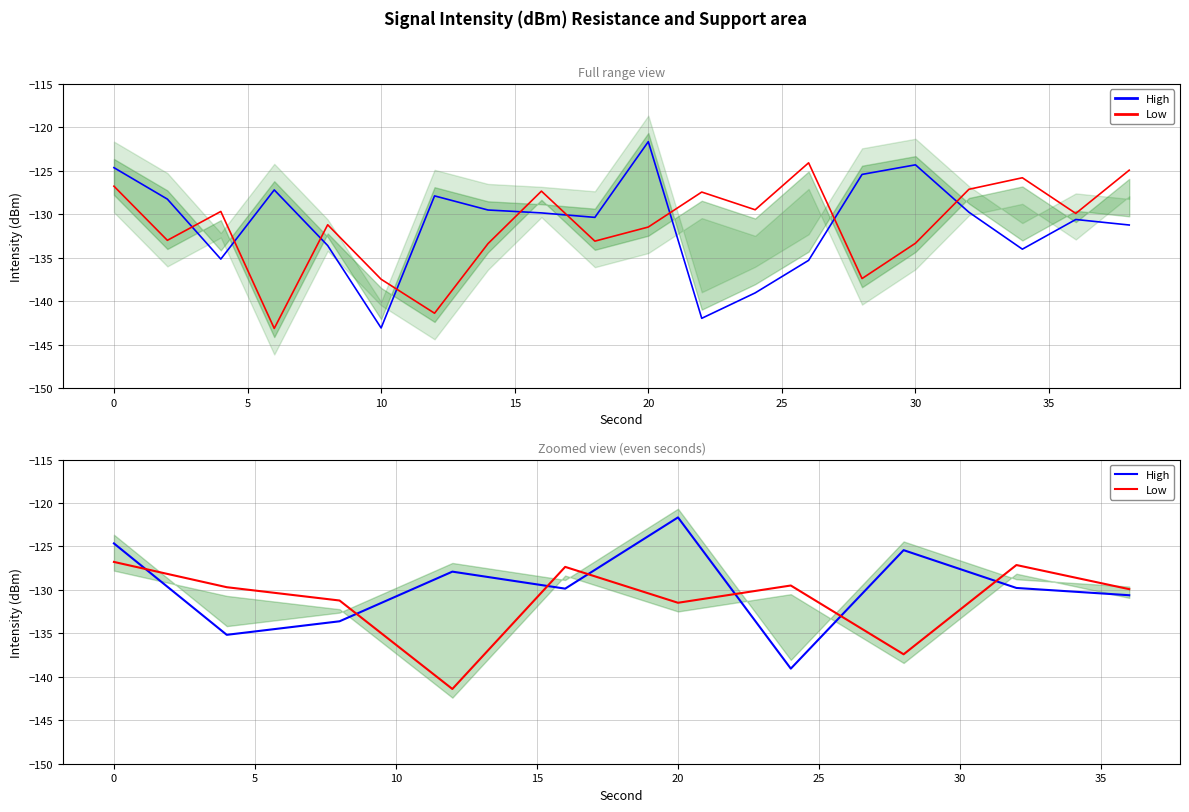

True or false: High has more than 2 points higher than both neighbors.

True